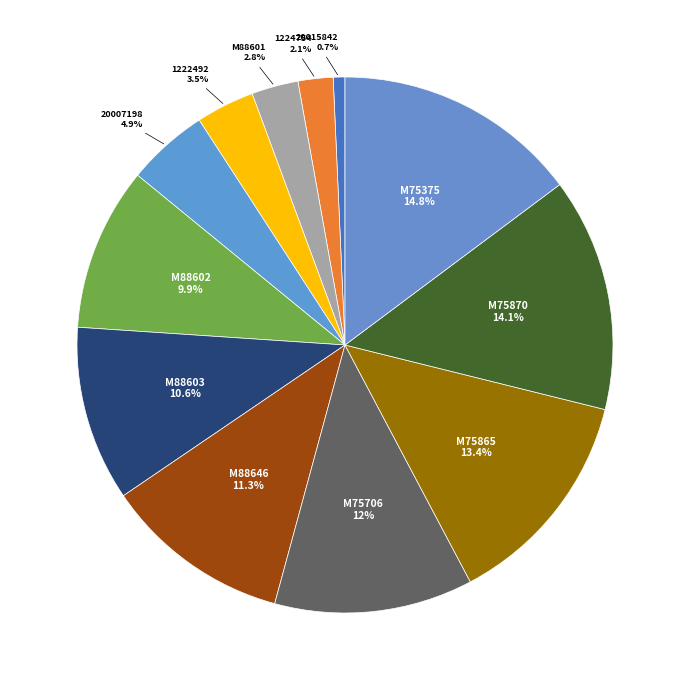

Is it true that 1224754 is 2% of the pie?

True